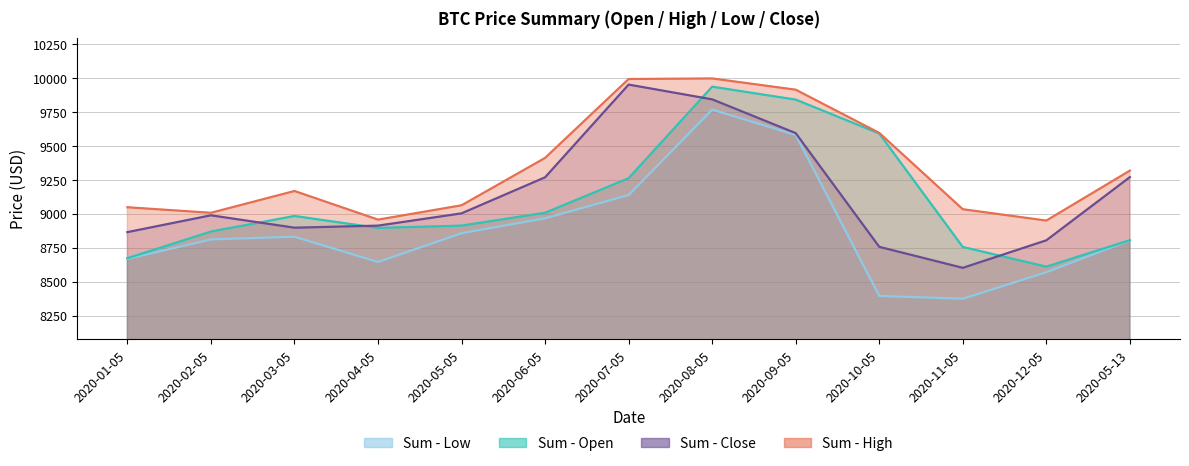

Reading left to right, what are all the values shown in this chart?

Sum - Open: 8672.8	8869.1	8983.6	8895.7	8912.8	9007.4	9261.9	9936.2	9840.9	9591.2	8755.5	8610.4	8805.4
Sum - High: 9048.0	9007.2	9167.8	8956.9	9062.4	9411.5	9992.7	9996.7	9913.9	9595.6	9033.5	8949.9	9317.9
Sum - Low: 8667.8	8811.4	8831.0	8645.0	8856.8	8966.7	9138.3	9767.2	9580.6	8395.1	8374.3	8569.6	8805.4
Sum - Close: 8864.8	8988.6	8897.5	8912.6	9003.1	9268.8	9951.5	9842.7	9593.9	8756.4	8601.8	8804.5	9270.0